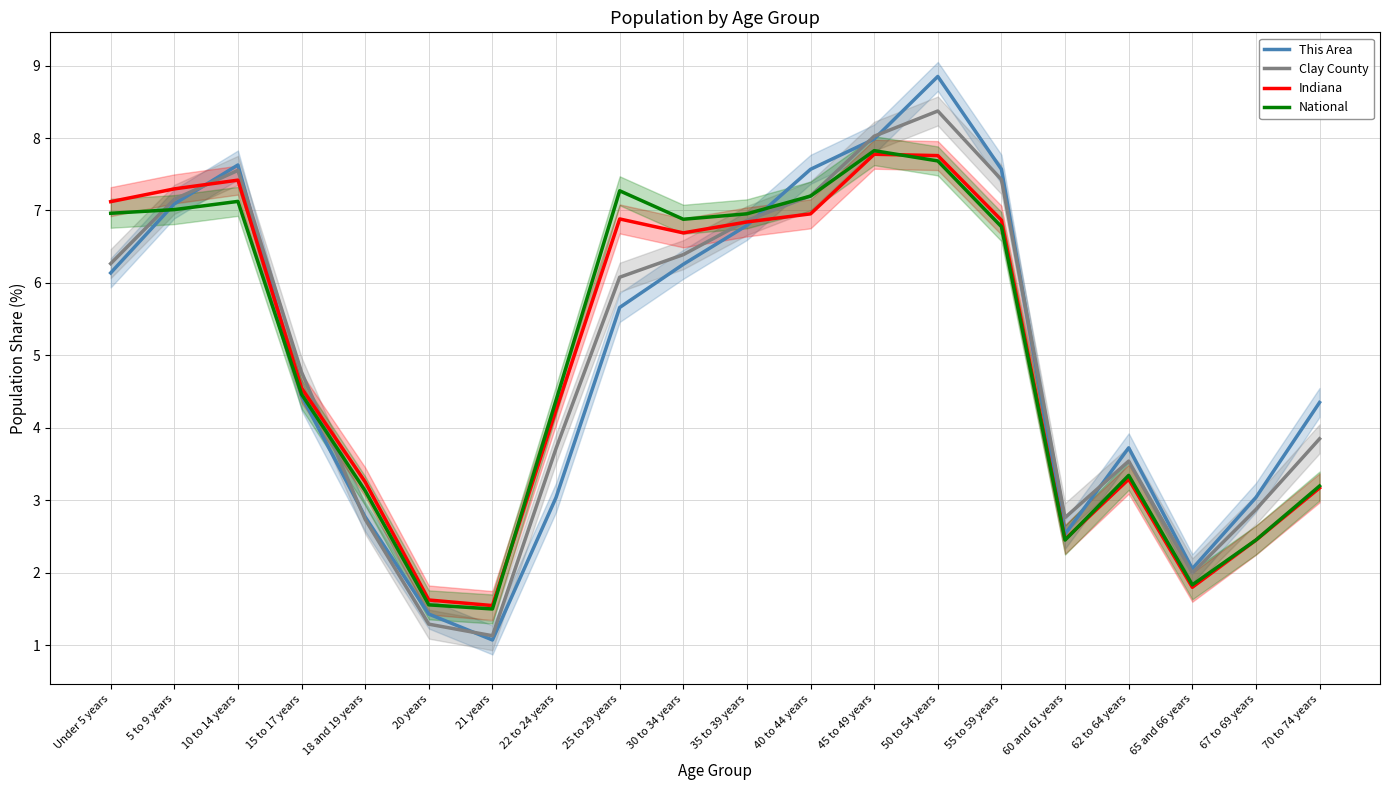

Reading right to left, transcribe all the data shown in this chart.

This Area: 70 to 74 years=4.4	67 to 69 years=3.0	65 and 66 years=2.1	62 to 64 years=3.7	60 and 61 years=2.5	55 to 59 years=7.6	50 to 54 years=8.8	45 to 49 years=8.0	40 to 44 years=7.6	35 to 39 years=6.8	30 to 34 years=6.3	25 to 29 years=5.7	22 to 24 years=3.0	21 years=1.1	20 years=1.4	18 and 19 years=2.8	15 to 17 years=4.4	10 to 14 years=7.6	5 to 9 years=7.1	Under 5 years=6.1
Clay County: 70 to 74 years=3.8	67 to 69 years=2.9	65 and 66 years=2.0	62 to 64 years=3.5	60 and 61 years=2.8	55 to 59 years=7.4	50 to 54 years=8.4	45 to 49 years=8.0	40 to 44 years=7.2	35 to 39 years=6.9	30 to 34 years=6.4	25 to 29 years=6.1	22 to 24 years=3.7	21 years=1.1	20 years=1.3	18 and 19 years=2.7	15 to 17 years=4.8	10 to 14 years=7.6	5 to 9 years=7.2	Under 5 years=6.3
Indiana: 70 to 74 years=3.2	67 to 69 years=2.5	65 and 66 years=1.8	62 to 64 years=3.3	60 and 61 years=2.5	55 to 59 years=6.9	50 to 54 years=7.8	45 to 49 years=7.8	40 to 44 years=7.0	35 to 39 years=6.8	30 to 34 years=6.7	25 to 29 years=6.9	22 to 24 years=4.2	21 years=1.5	20 years=1.6	18 and 19 years=3.3	15 to 17 years=4.5	10 to 14 years=7.4	5 to 9 years=7.3	Under 5 years=7.1
National: 70 to 74 years=3.2	67 to 69 years=2.5	65 and 66 years=1.8	62 to 64 years=3.3	60 and 61 years=2.5	55 to 59 years=6.8	50 to 54 years=7.7	45 to 49 years=7.8	40 to 44 years=7.2	35 to 39 years=7.0	30 to 34 years=6.9	25 to 29 years=7.3	22 to 24 years=4.4	21 years=1.5	20 years=1.6	18 and 19 years=3.1	15 to 17 years=4.5	10 to 14 years=7.1	5 to 9 years=7.0	Under 5 years=7.0